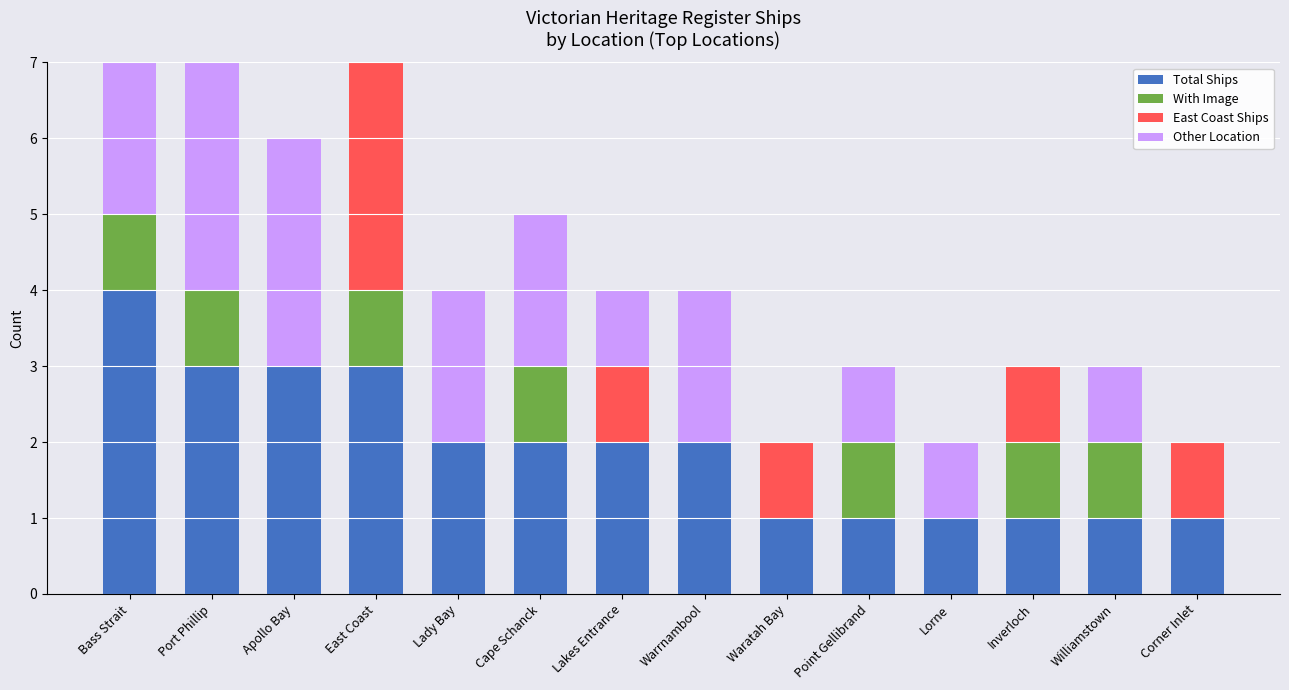

Rank the series by their maximum value, from highest to lowest.

Total Ships, Other Location, East Coast Ships, With Image